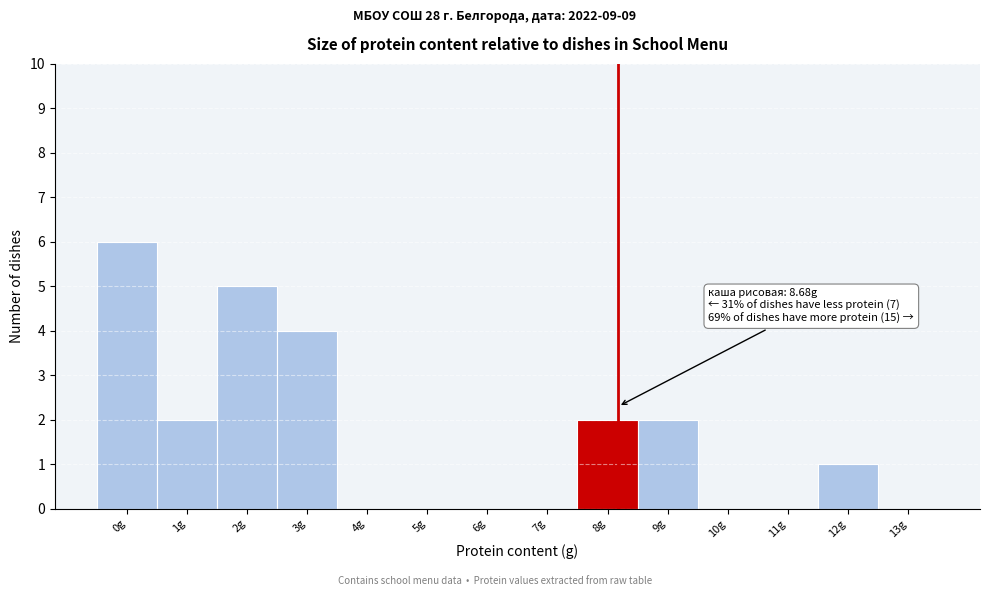

Reading left to right, extract all data points from this chart.

0g=6	1g=2	2g=5	3g=4	4g=0	5g=0	6g=0	7g=0	8g=2	9g=2	10g=0	11g=0	12g=1	13g=0